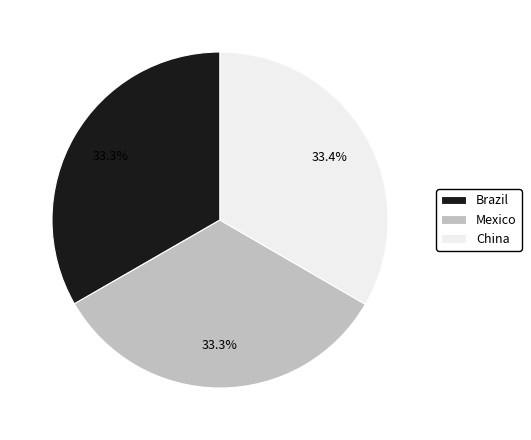

How many slices are in this pie chart?

3